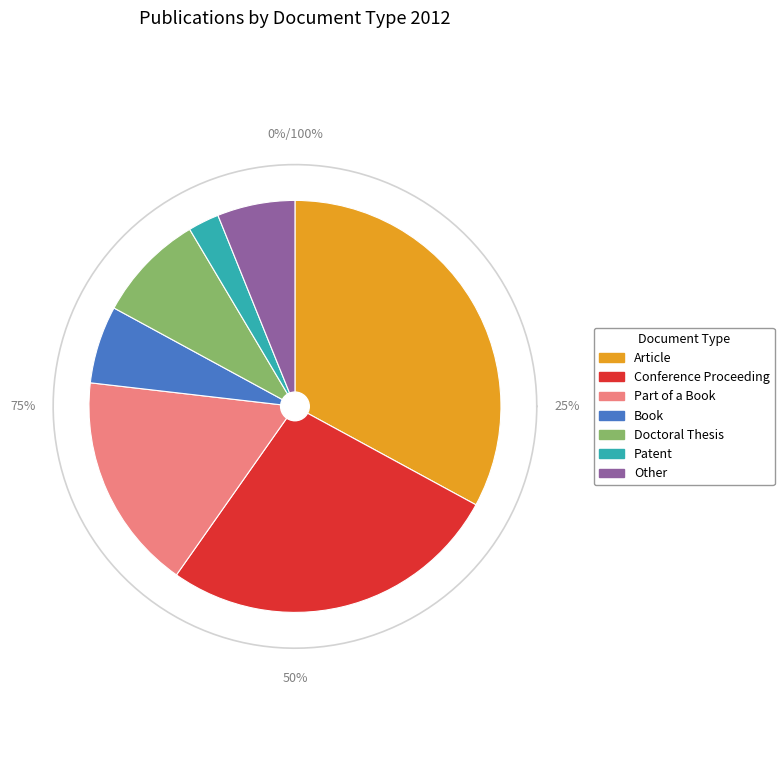

Count the number of slices in the pie.

7